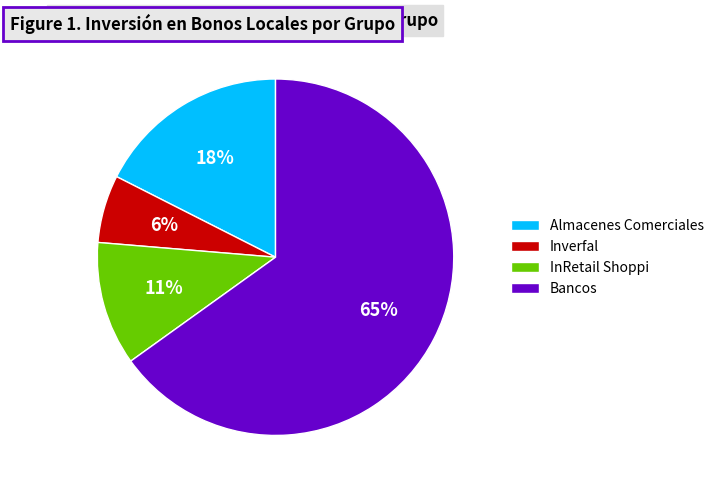

Which category has the smallest portion of the pie?

Inverfal